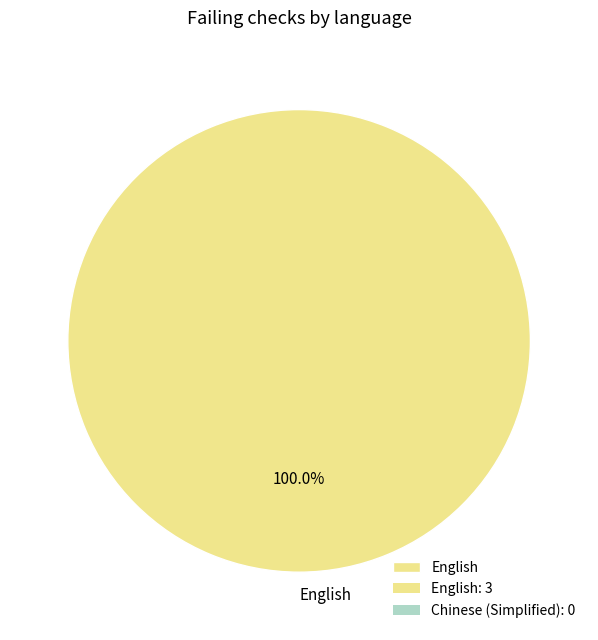

What is the majority slice?

English